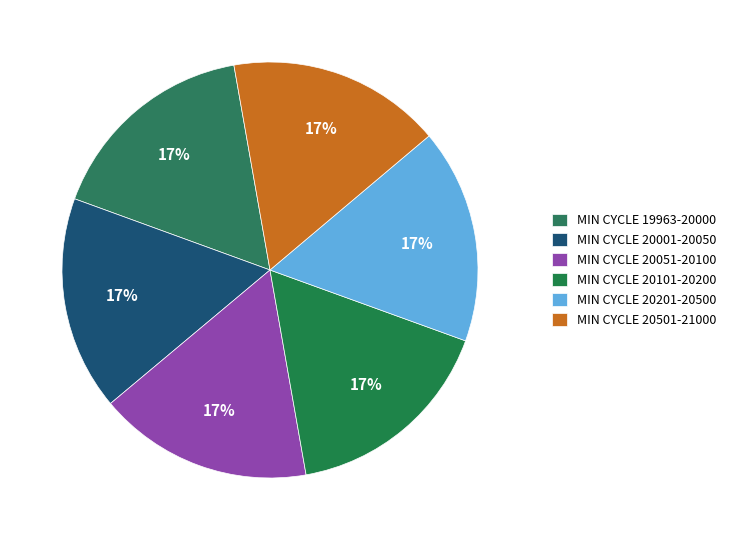

To the nearest percent, what is the average slice percentage?

17%